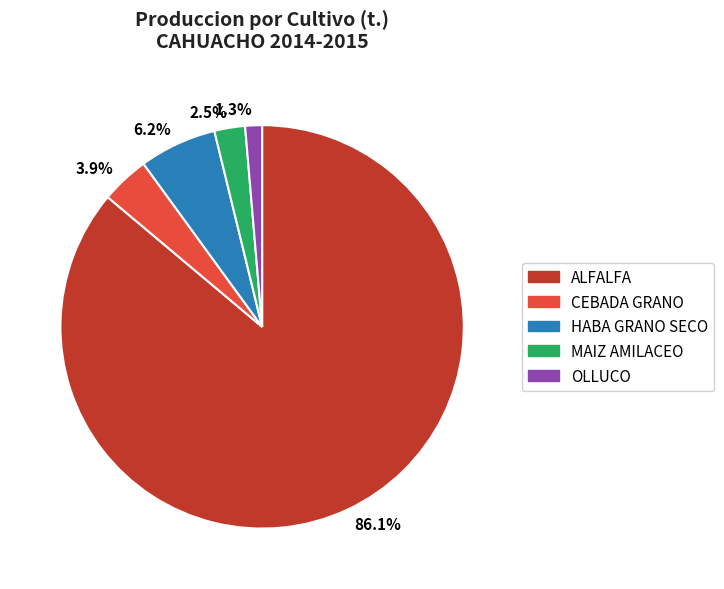

Rank the categories by value from lowest to highest.

1.3%, 2.5%, 3.9%, 6.2%, 86.1%